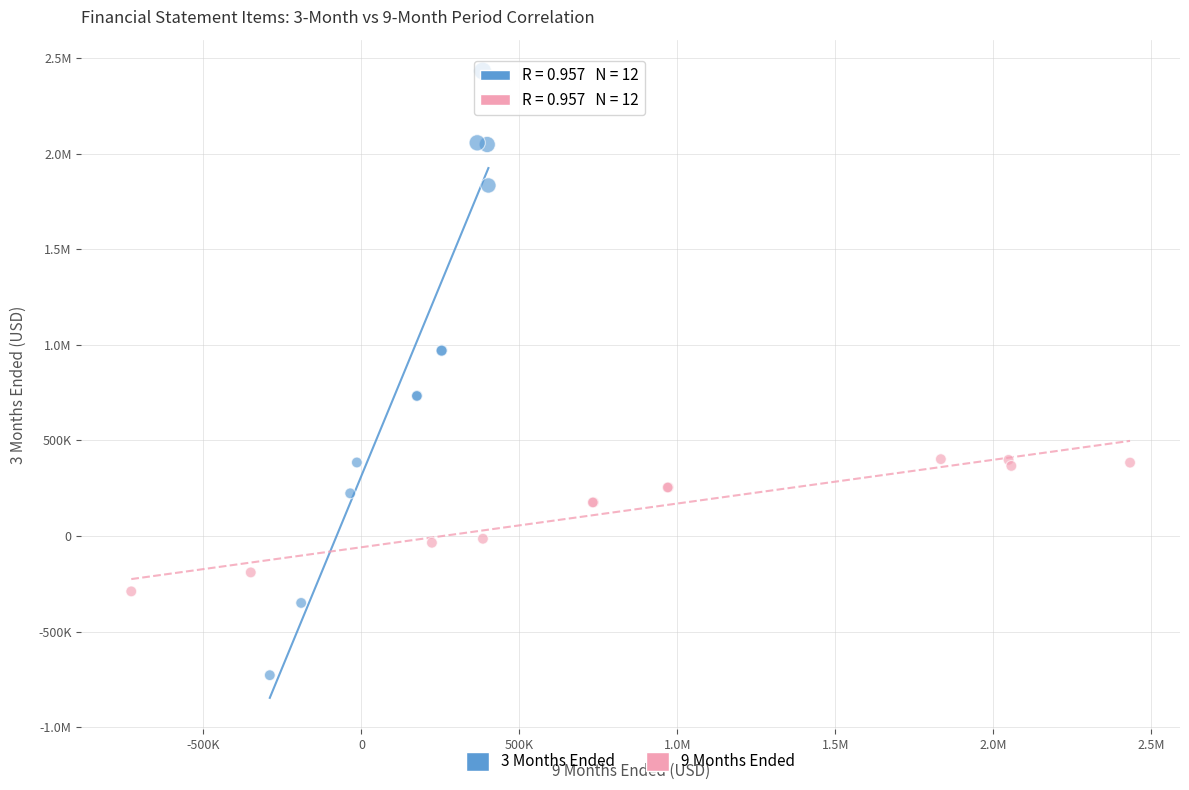

What are all the series names shown in the legend?

3 Months Ended, 9 Months Ended